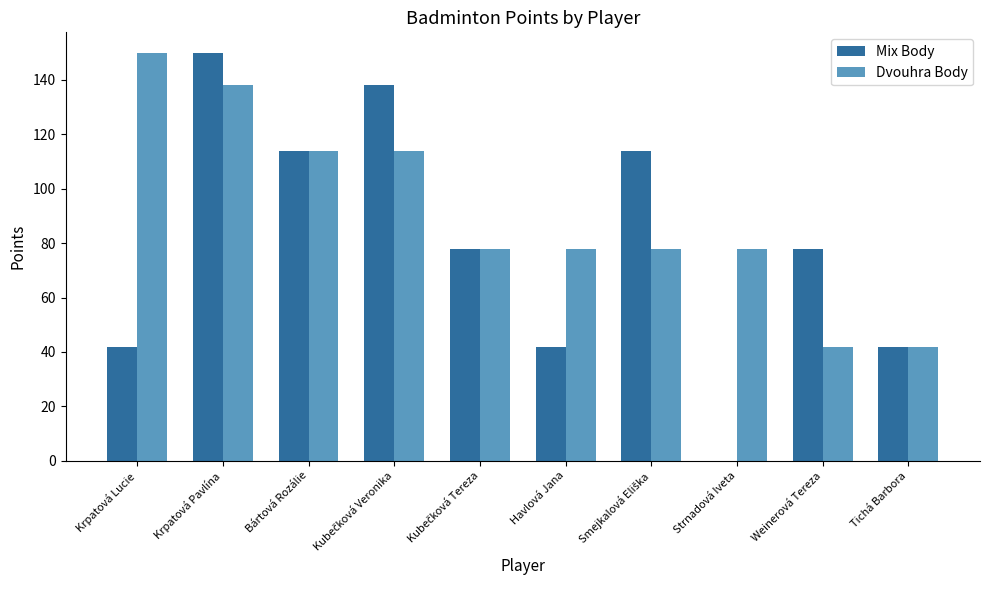

What is the maximum value shown in the chart?

150